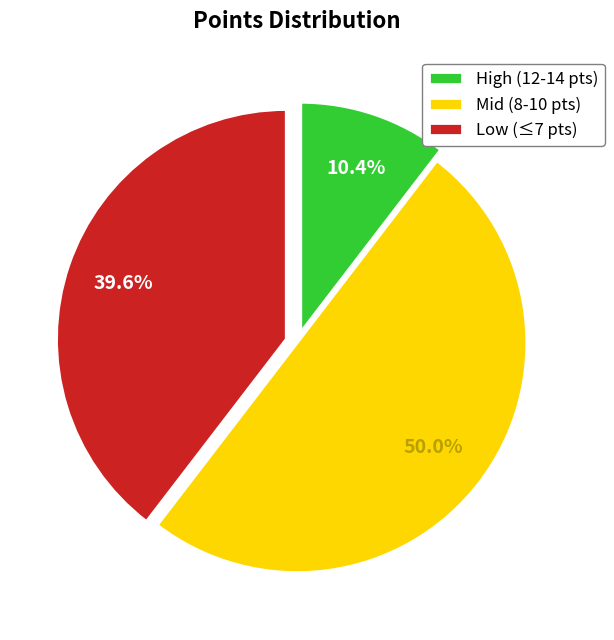

What is the ratio of the value at Low (≤7 pts) to the value at Mid (8-10 pts)?

0.8